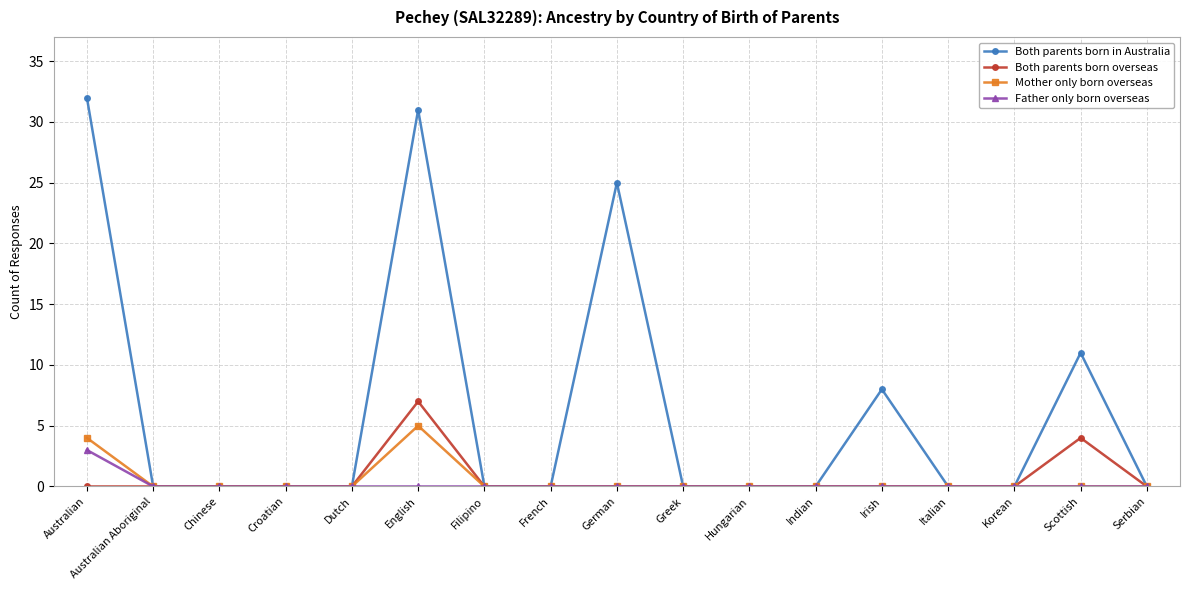

What is the maximum value for Both parents born overseas?

7